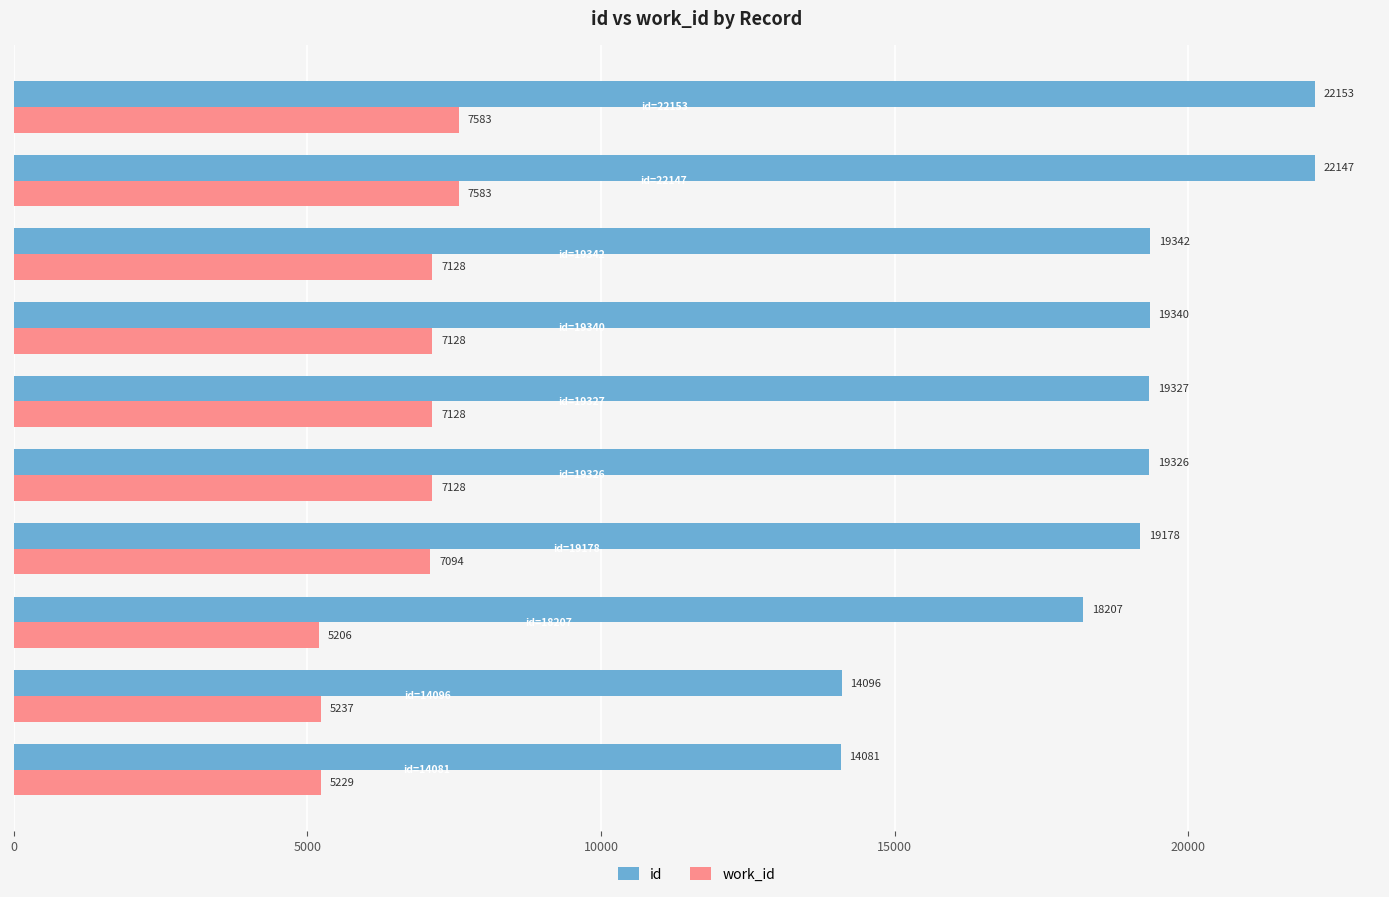

Which series has the widest spread of values?

id